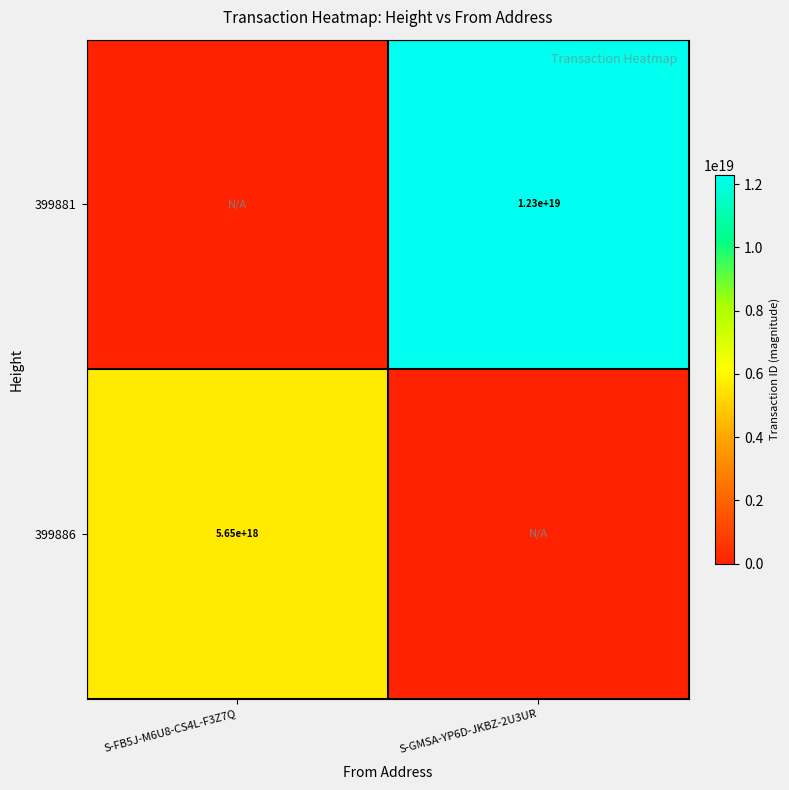

True or false: 399881 has a value of 12300000000000000000 at S-GMSA-YP6D-JKBZ-2U3UR.

True